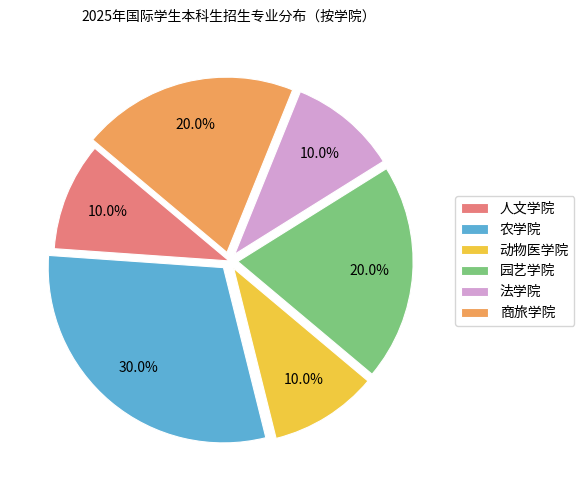

Which slice is the largest?

农学院